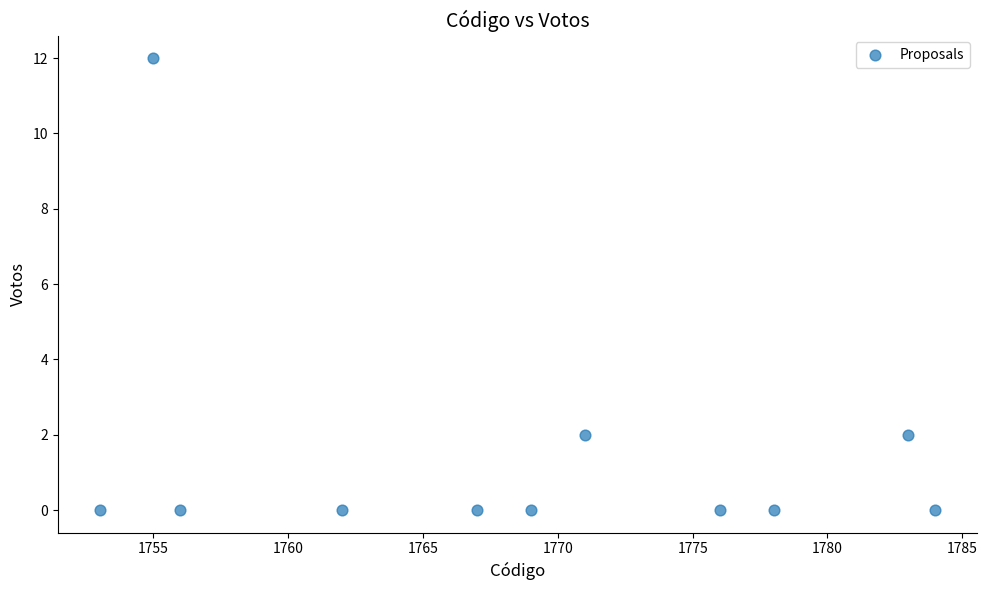

What is the average X value?

1769